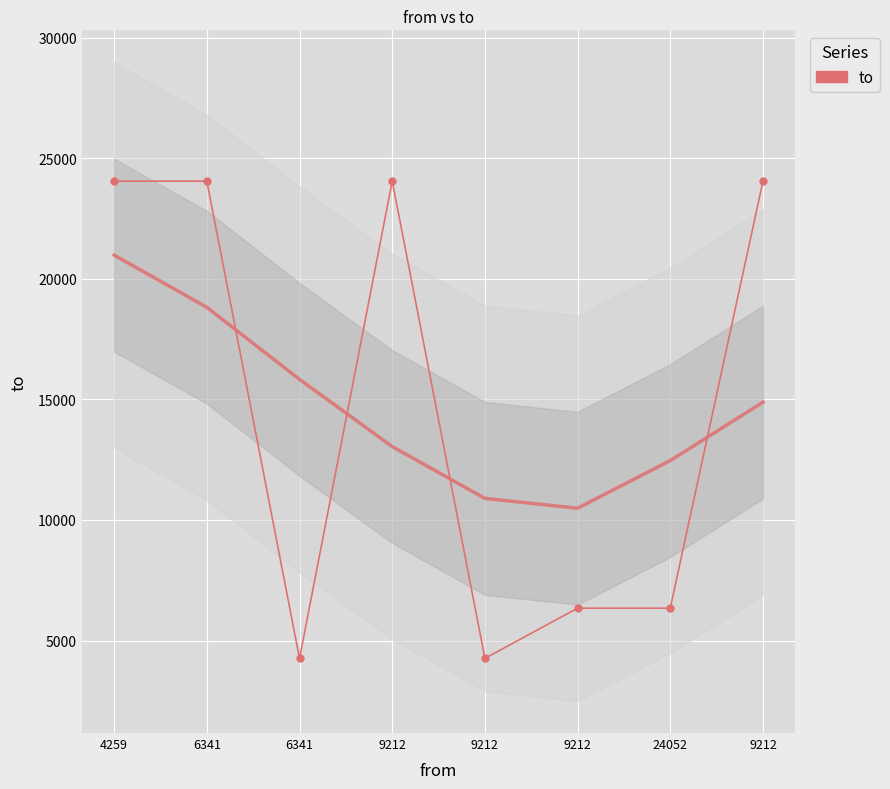

Reading left to right, extract all data points from this chart.

4259=24053	6341=24053	6341=4259	9212=24053	9212=4259	9212=6341	24052=6341	9212=24052